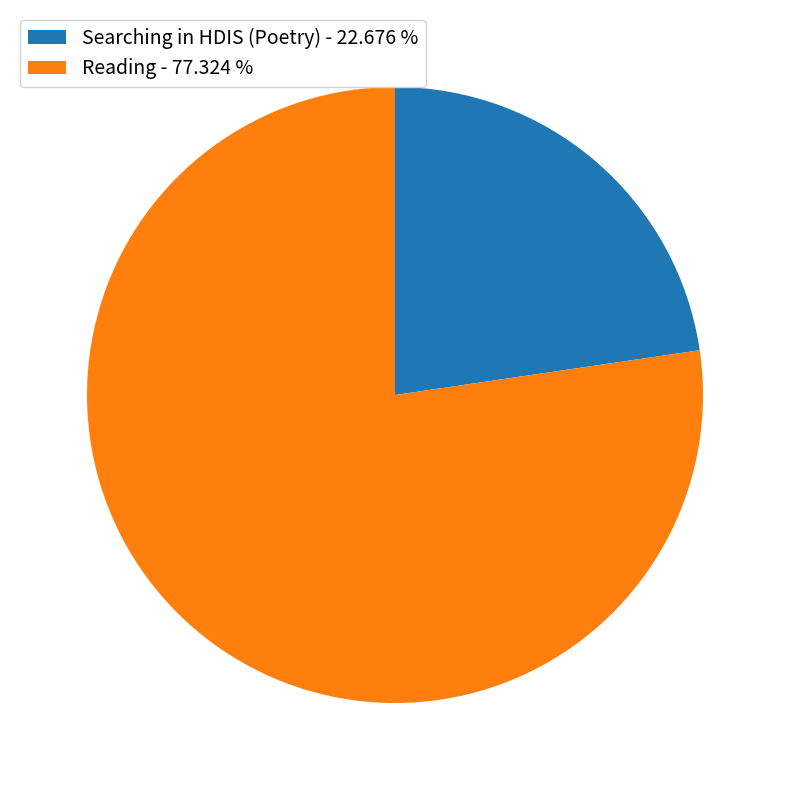

Is there a majority slice in this chart?

Yes